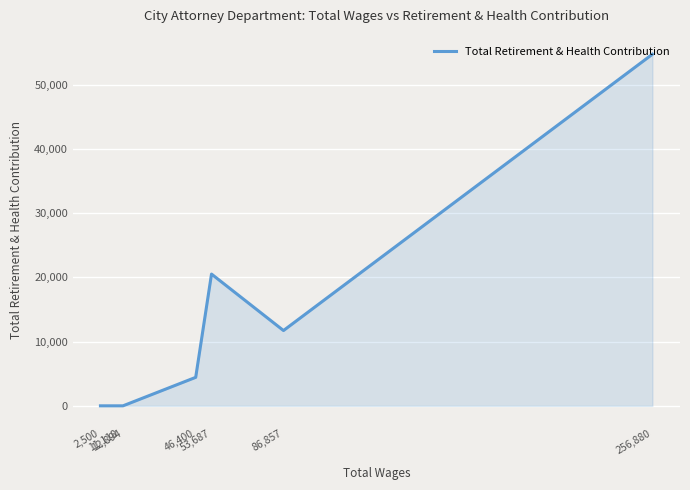

How many points are lower than both their immediate neighbors (excluding endpoints)?

1